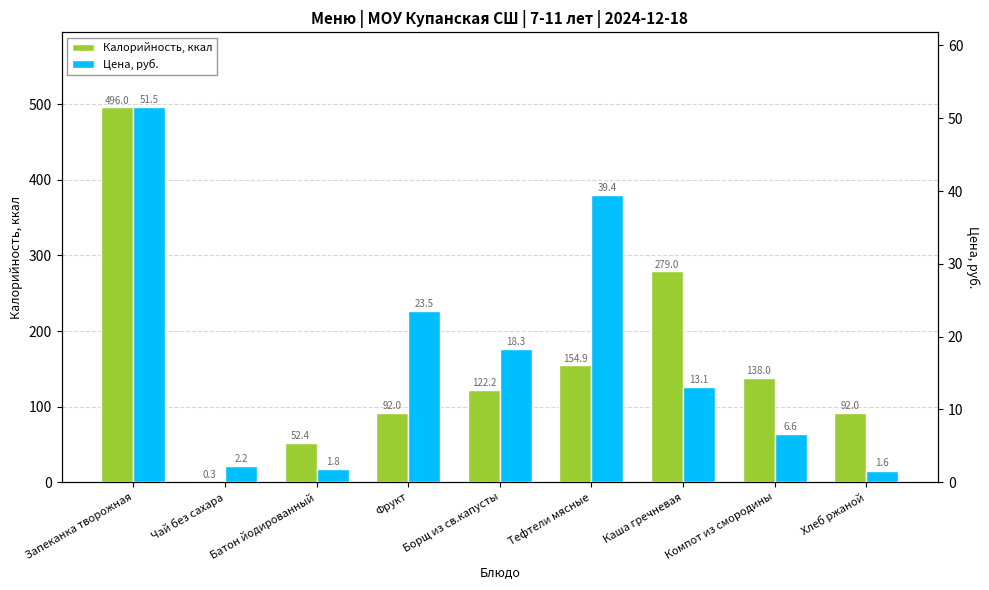

What position from the left is Фрукт?

4